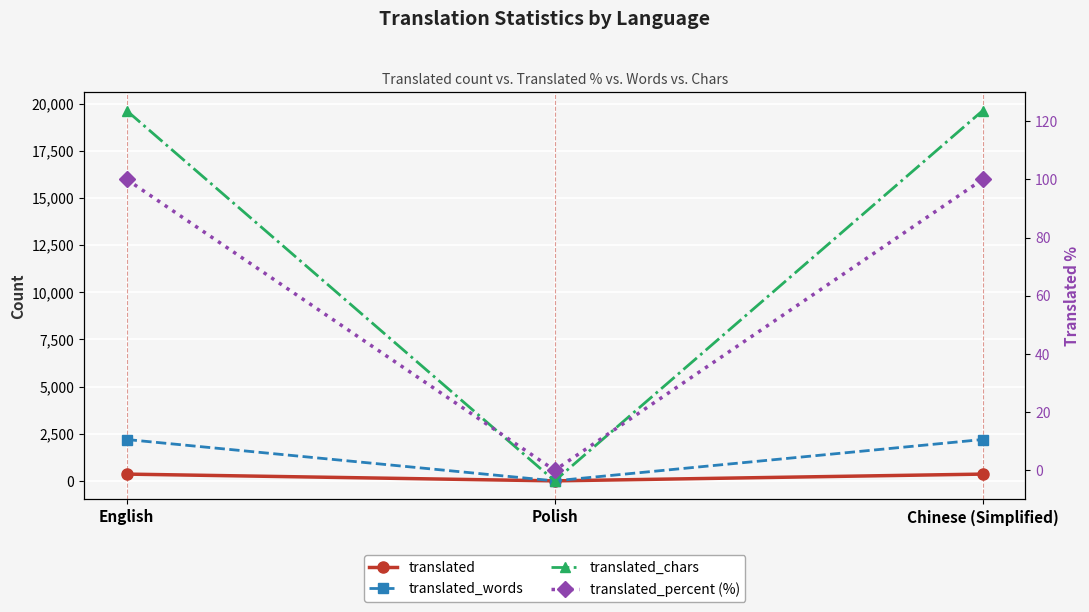

Reading left to right, list all the values displayed in this chart.

translated: English=359	Polish=0	Chinese (Simplified)=359
translated_words: English=2193	Polish=0	Chinese (Simplified)=2193
translated_chars: English=19627	Polish=0	Chinese (Simplified)=19627
translated_percent (%): English=100	Polish=0	Chinese (Simplified)=100